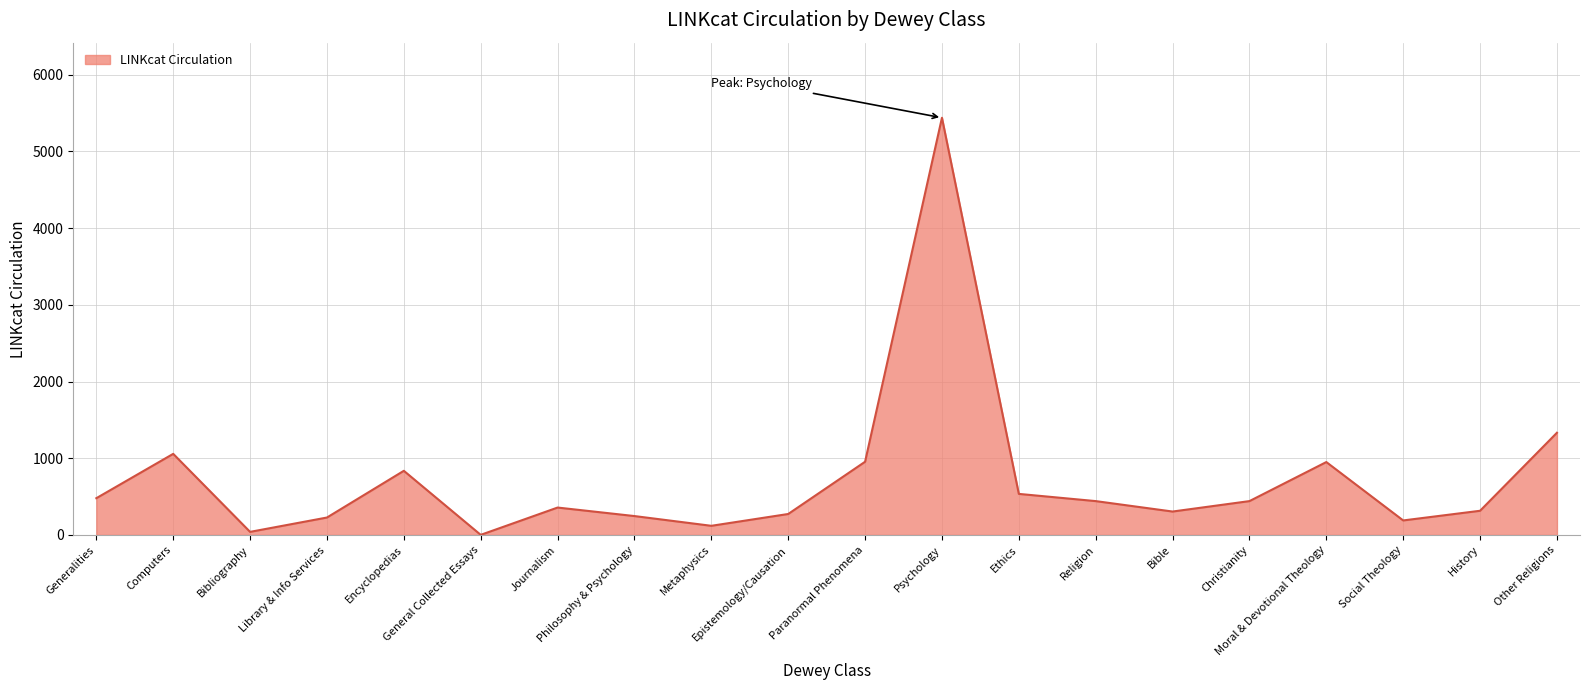

What is the average value?

727